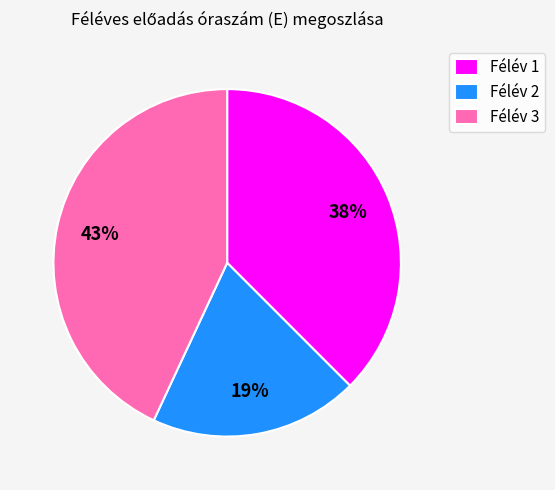

Count the number of slices in the pie.

3